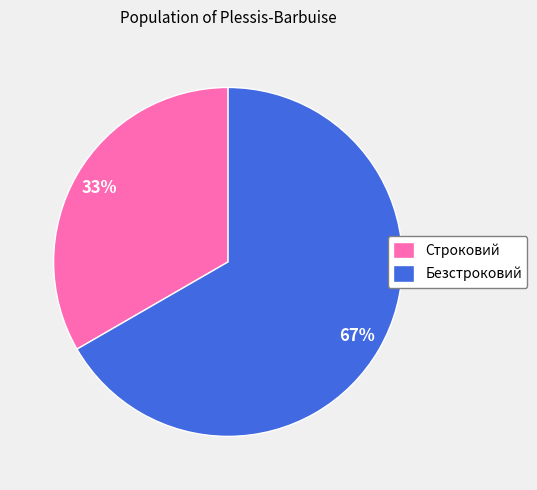

To the nearest percent, what is the combined percentage of Строковий and Безстроковий?

100%